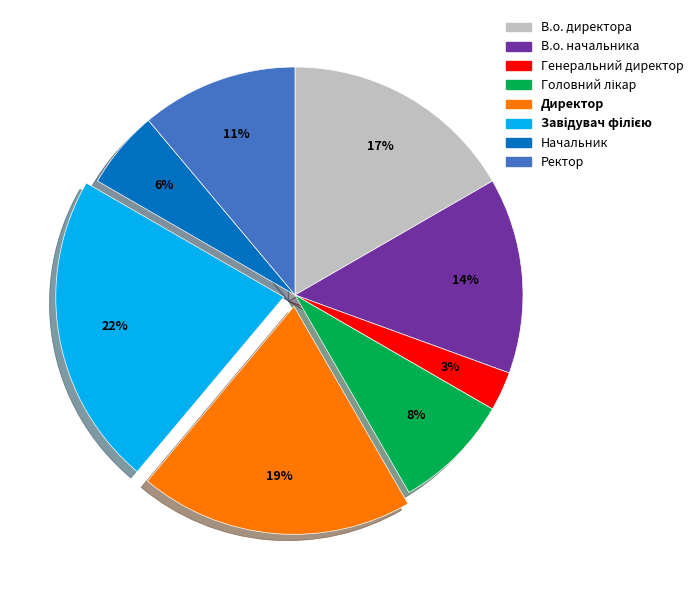

Is there a majority slice in this chart?

No